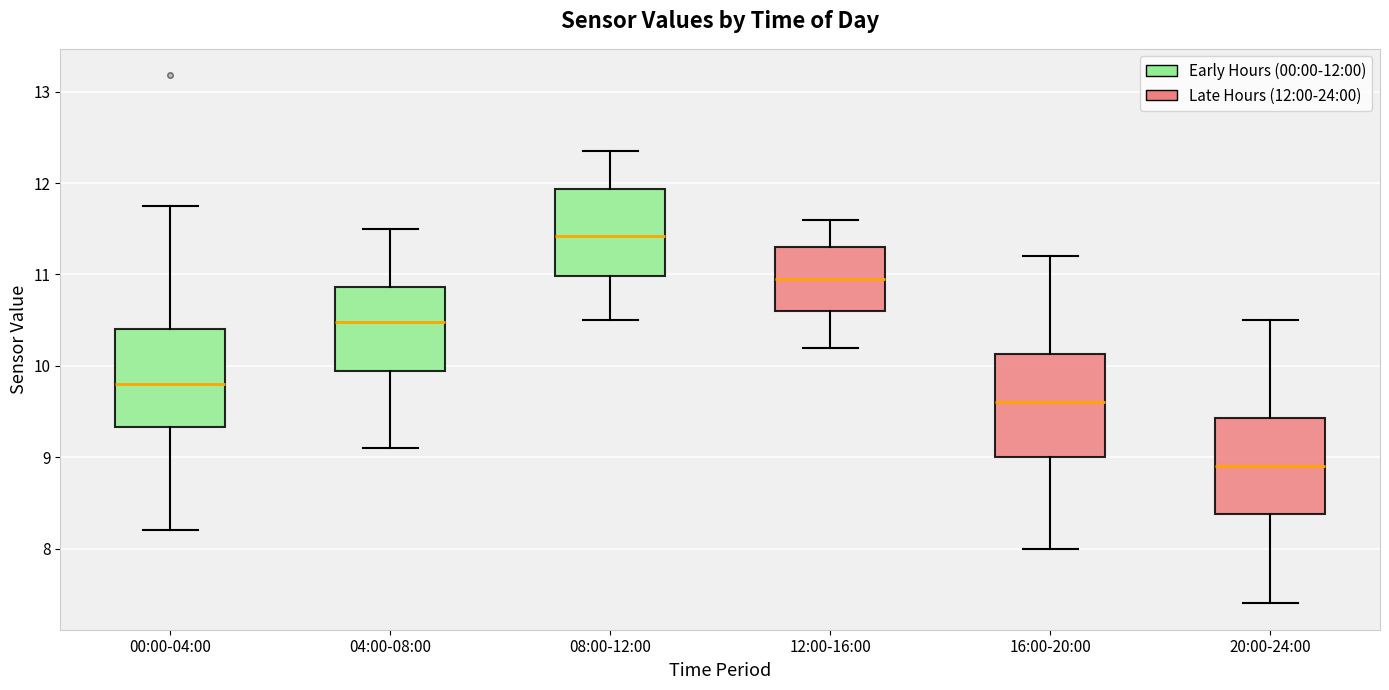

Reading left to right, read every box against the y-axis: the position of its median line, the range the box covers, and the ends of its whiskers. The values are not printed on the chart, so give them approximately, as read against the axis.

00:00-04:00: median 9.8, box 9.3 to 10.4, whiskers 8.2 to 11.8
04:00-08:00: median 10.5, box 9.9 to 10.9, whiskers 9.1 to 11.5
08:00-12:00: median 11.4, box 11.0 to 11.9, whiskers 10.5 to 12.4
12:00-16:00: median 11.0, box 10.6 to 11.3, whiskers 10.2 to 11.6
16:00-20:00: median 9.6, box 9.0 to 10.1, whiskers 8.0 to 11.2
20:00-24:00: median 8.9, box 8.4 to 9.4, whiskers 7.4 to 10.5